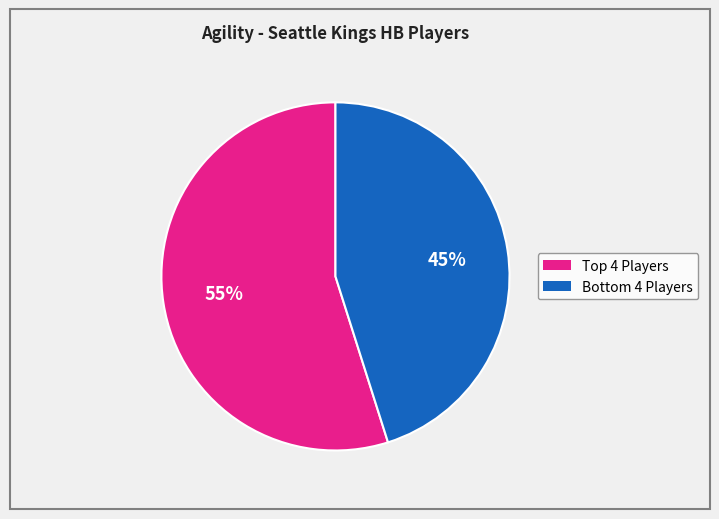

To the nearest percent, what is the average slice percentage?

50%